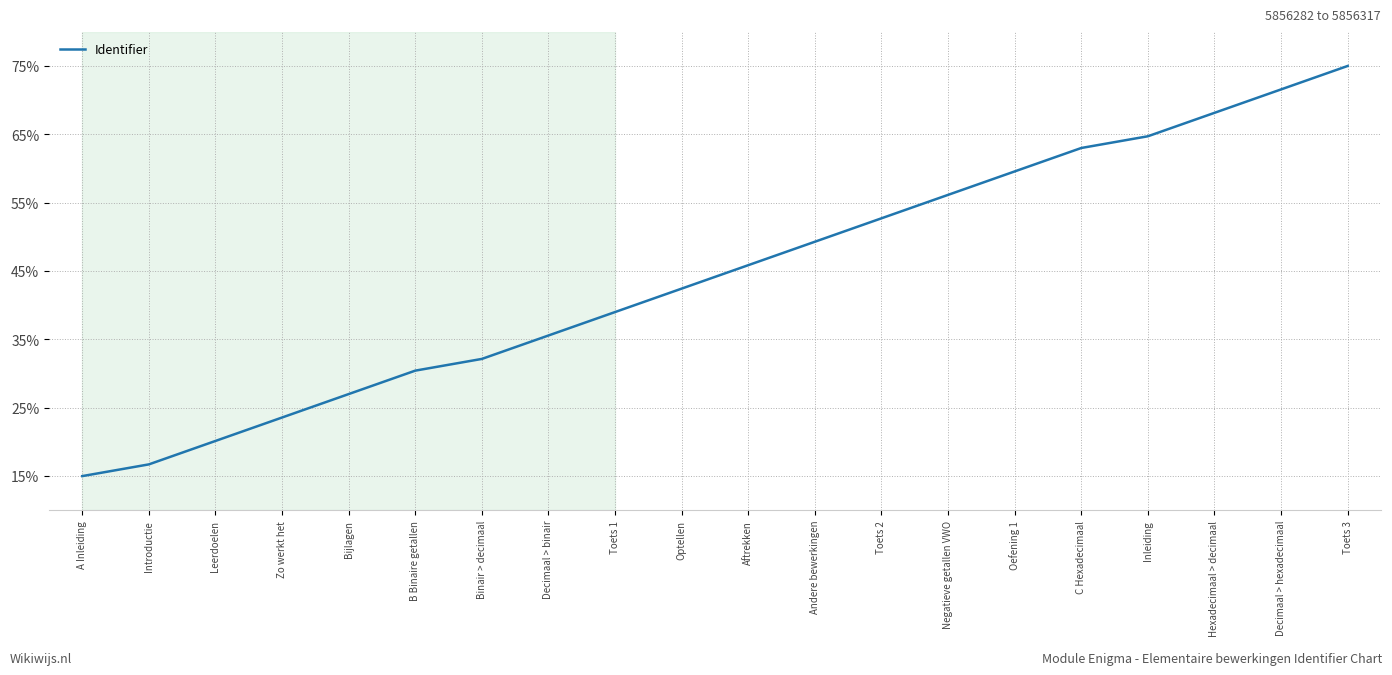

Reading left to right, list all the values displayed in this chart.

15.0	16.7	20.1	23.6	27.0	30.4	32.1	35.6	39.0	42.4	45.9	49.3	52.7	56.1	59.6	63.0	64.7	68.1	71.6	75.0